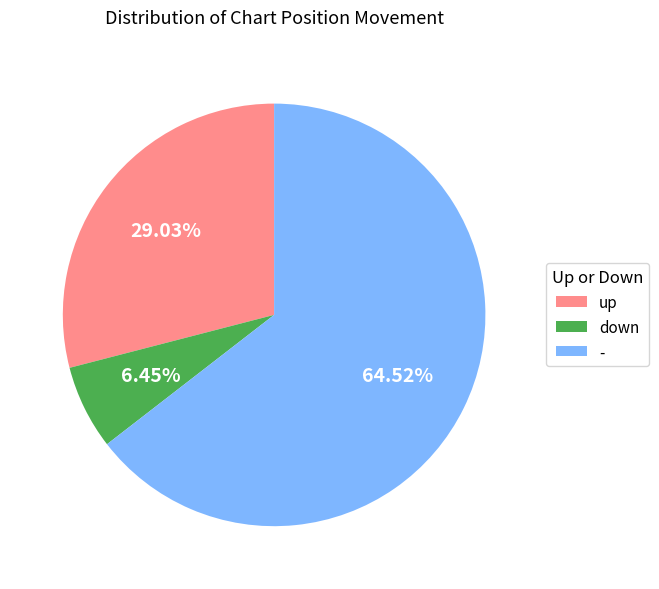

Approximately how many times larger is the value at - compared to up?

2.2